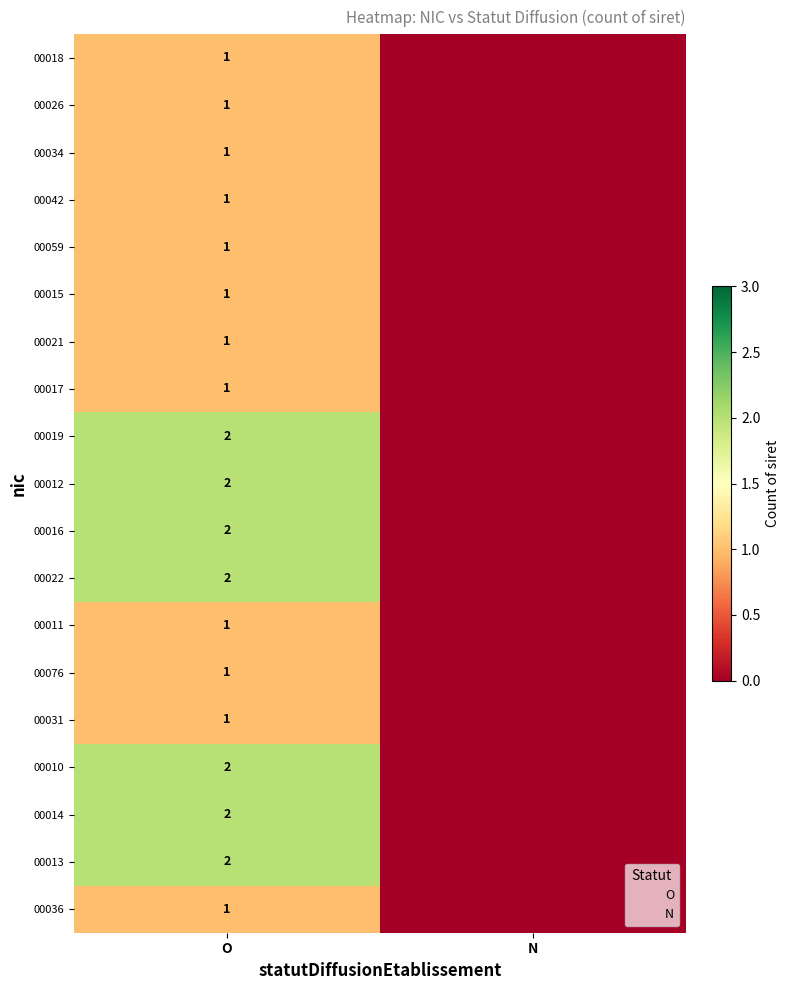

At how many categories does at least one series exceed 1?

1